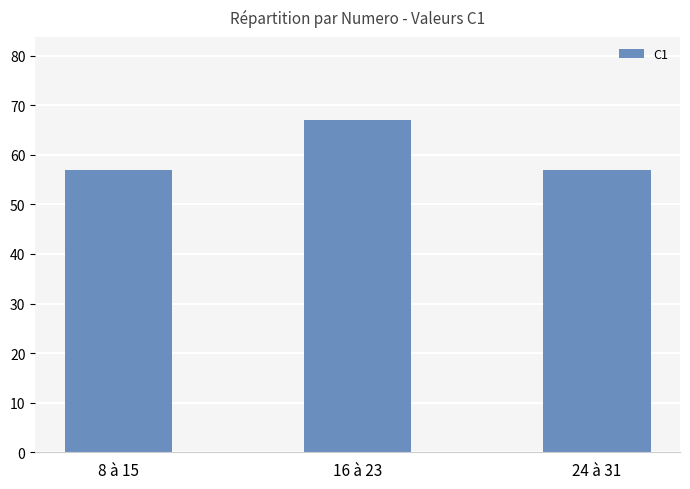

Reading left to right, what are all the values shown in this chart?

8 à 15=57	16 à 23=67	24 à 31=57